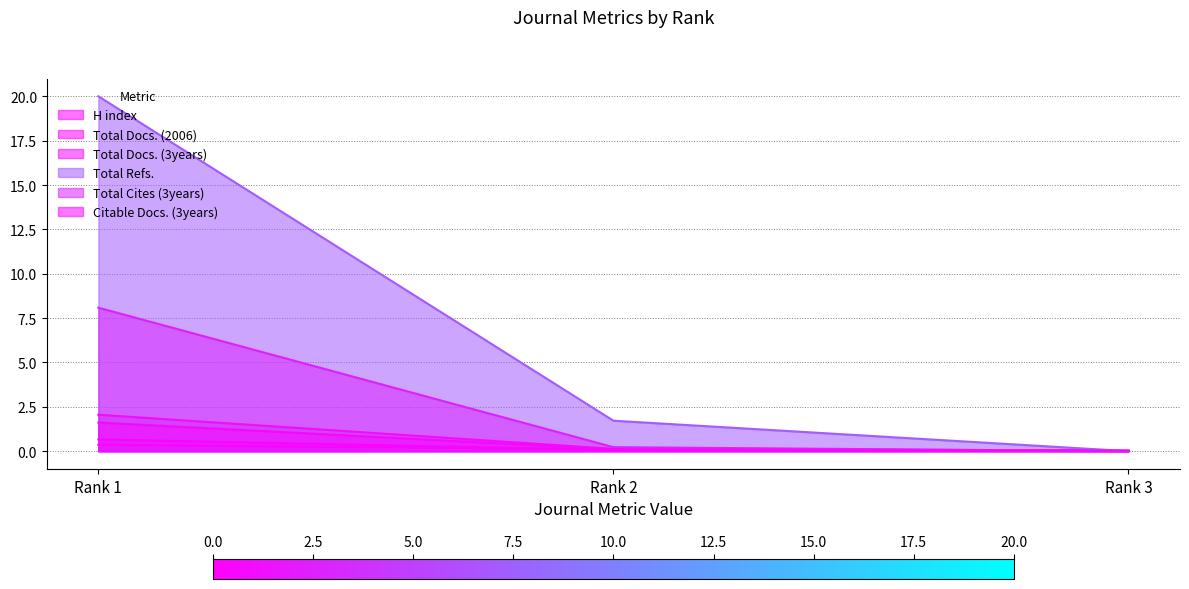

List the series in order of their peak value, highest first.

Total Refs., Total Cites (3years), Total Docs. (3years), Citable Docs. (3years), Total Docs. (2006), H index